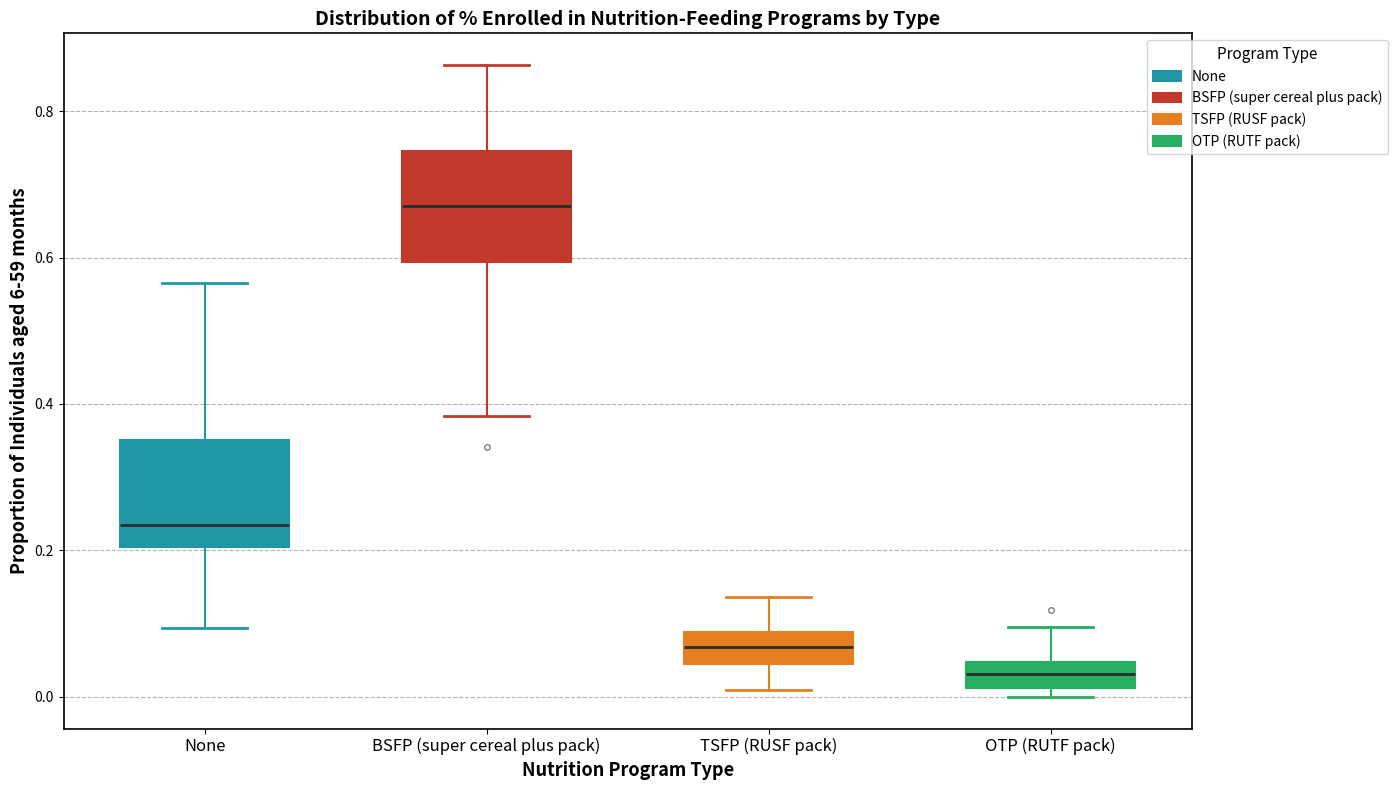

Reading left to right, read every box against the y-axis: the position of its median line, the range the box covers, and the ends of its whiskers. The values are not printed on the chart, so give them approximately, as read against the axis.

None: median 0.24, box 0.20 to 0.36, whiskers 0.10 to 0.56
BSFP (super cereal plus pack): median 0.68, box 0.60 to 0.74, whiskers 0.38 to 0.86
TSFP (RUSF pack): median 0.06, box 0.04 to 0.08, whiskers 0.02 to 0.14
OTP (RUTF pack): median 0.04 (inside the box), box 0.02 to 0.04, whiskers 0.00 to 0.10